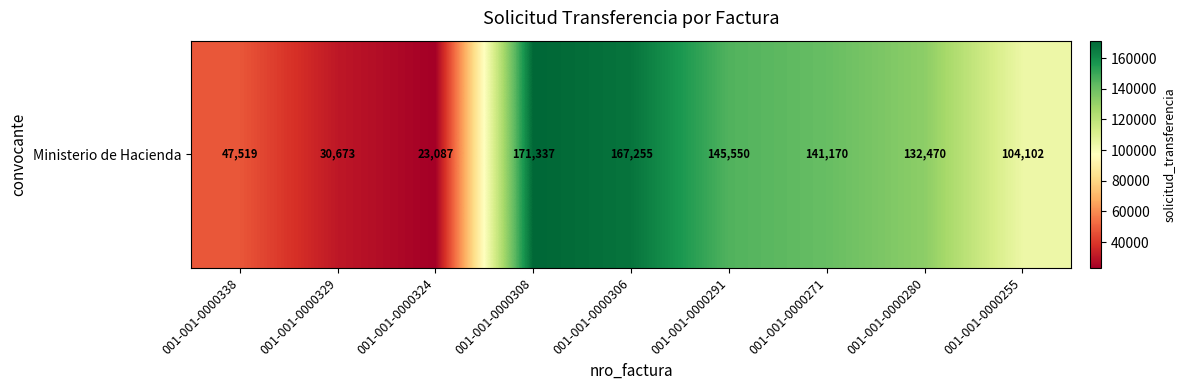

Reading left to right, extract all data points from this chart.

47519	30673	23087	171337	167255	145550	141170	132470	104102